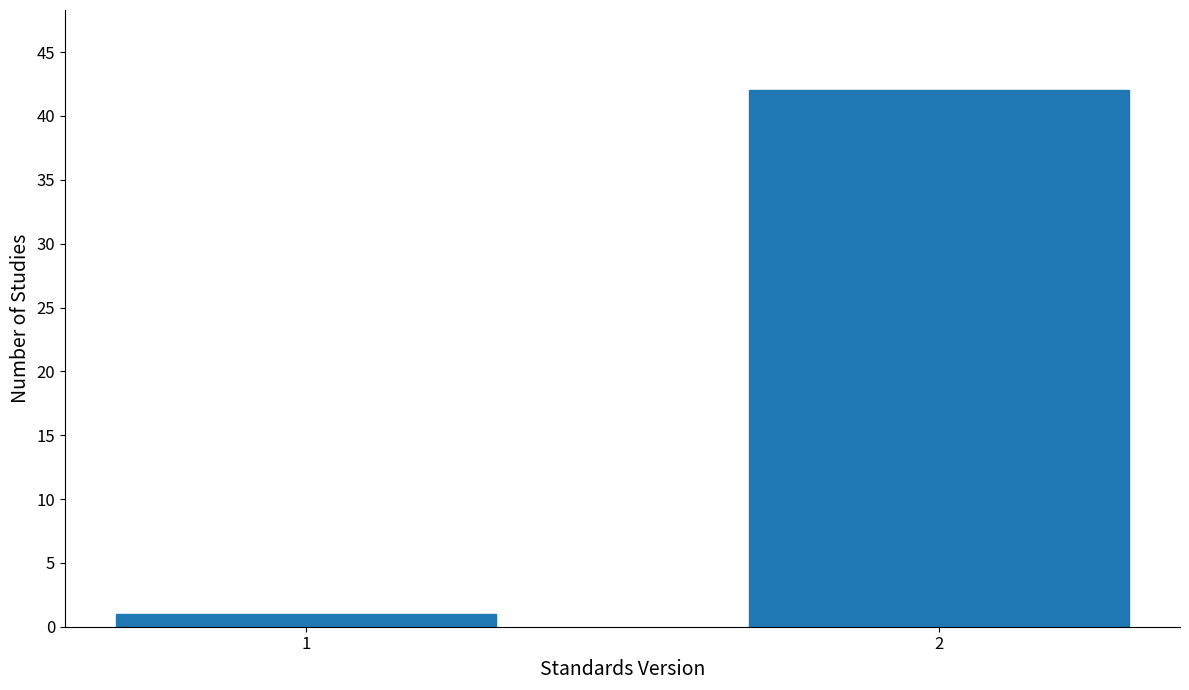

Reading left to right, transcribe all the data shown in this chart.

1	42